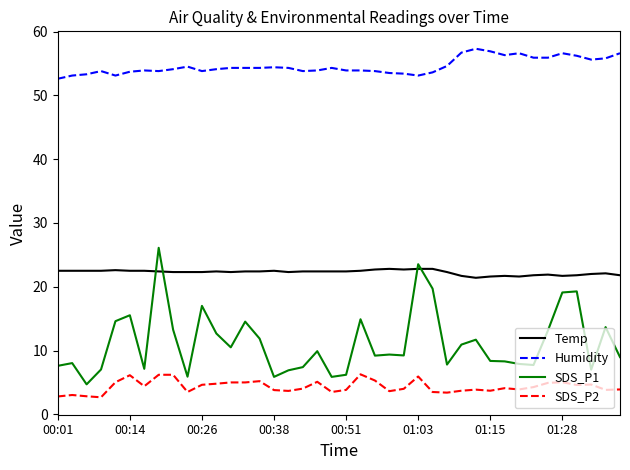

True or false: Humidity and SDS_P2 intersect in this chart.

False